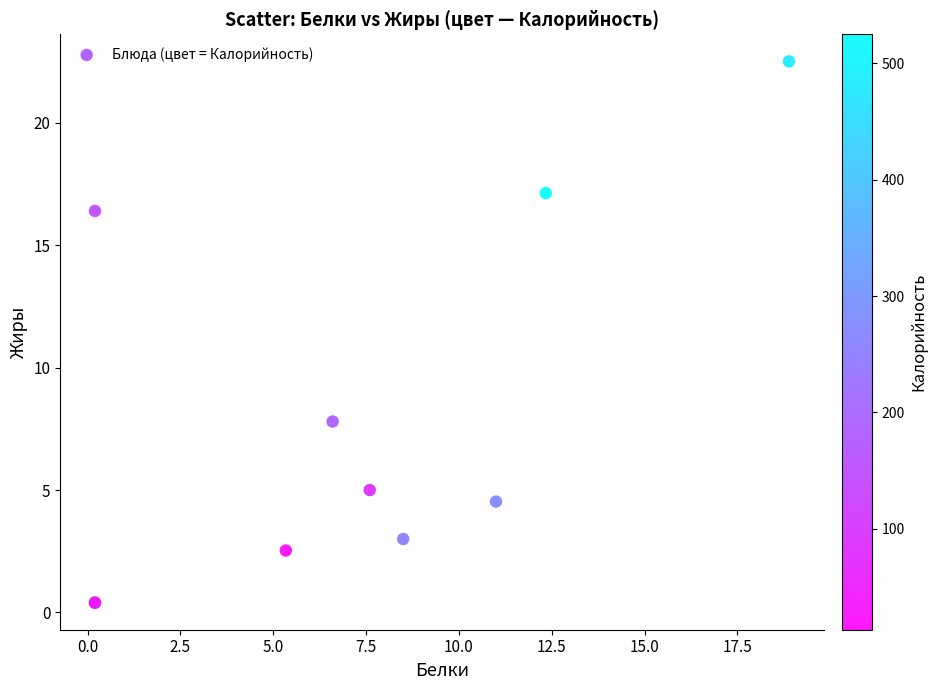

What Y value in the scatter plot is closest to 11?

7.8